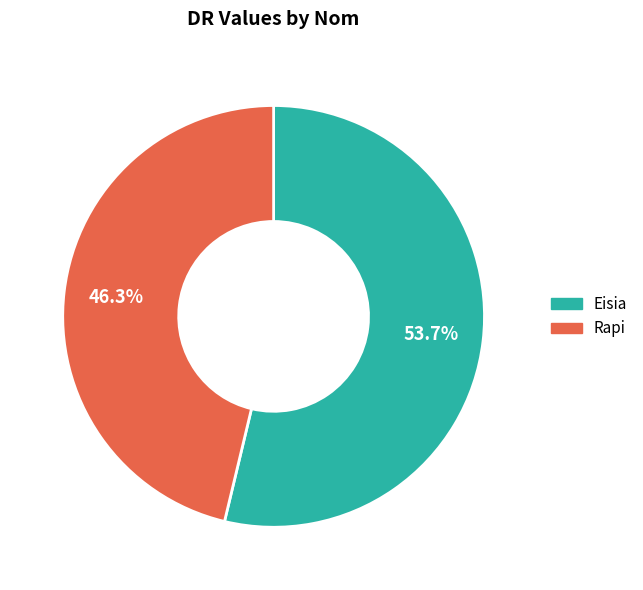

To the nearest percent, what is the difference between the Rapi and Eisia slice percentages?

7%